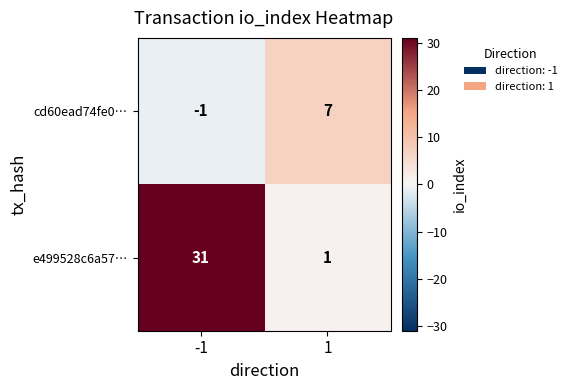

What is the difference between the cd60ead74fe0… values at -1 and 1?

8